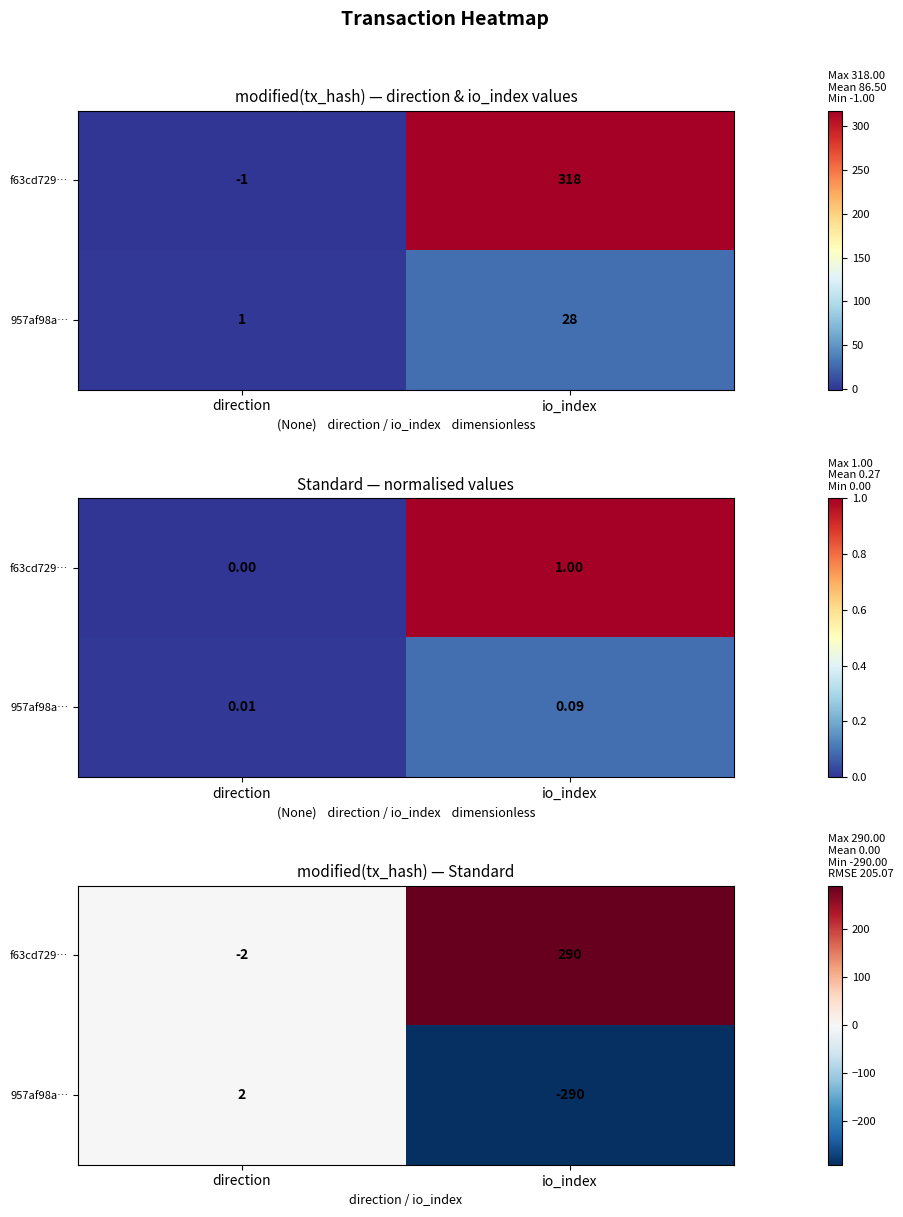

Count the number of data series in this chart.

2